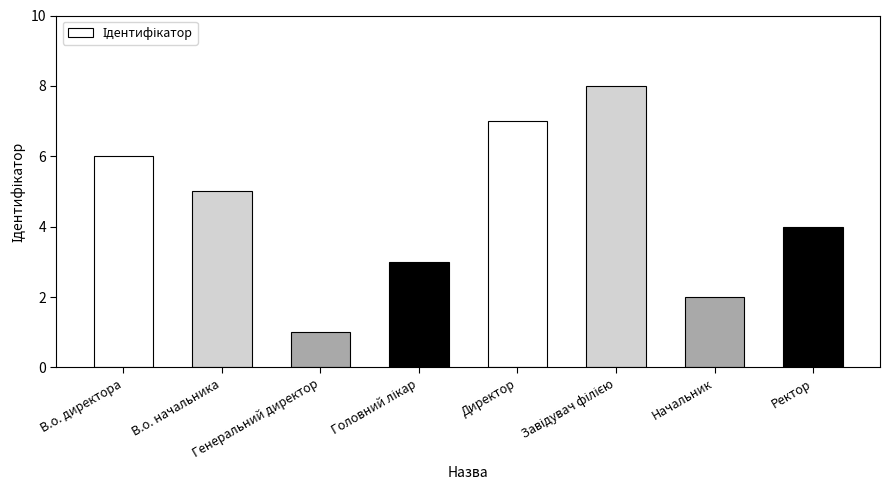

What is the sum of all values?

36